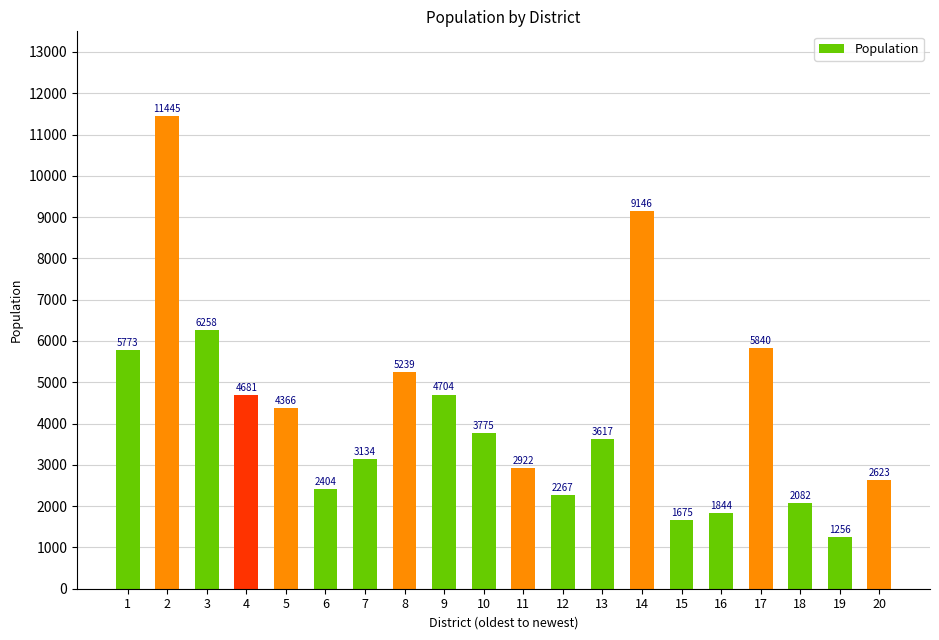

How many distinct data groups are displayed?

1